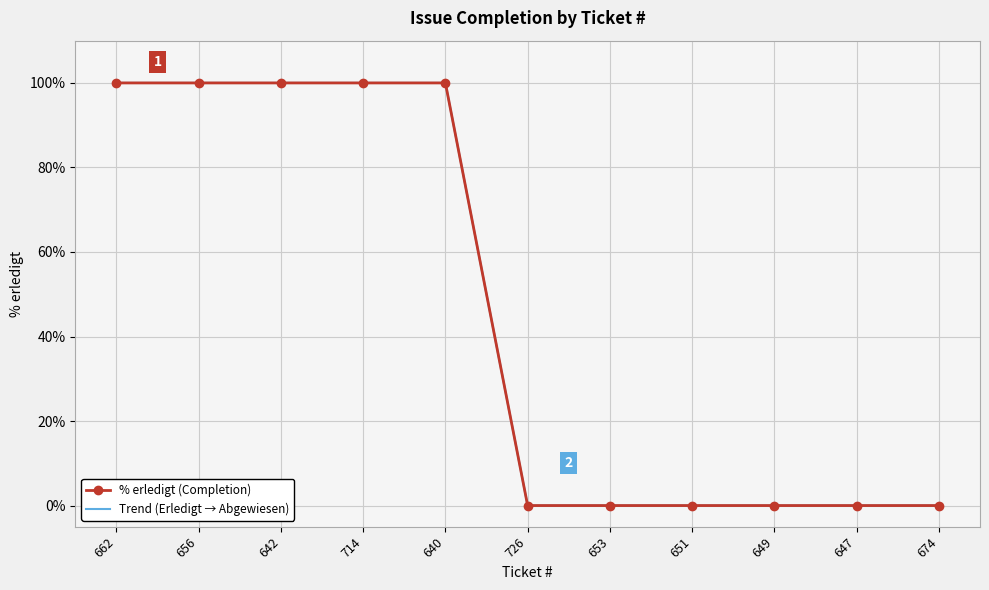

True or false: Trend (Erledigt → Abgewiesen) and % erledigt (Completion) cross at least once.

False